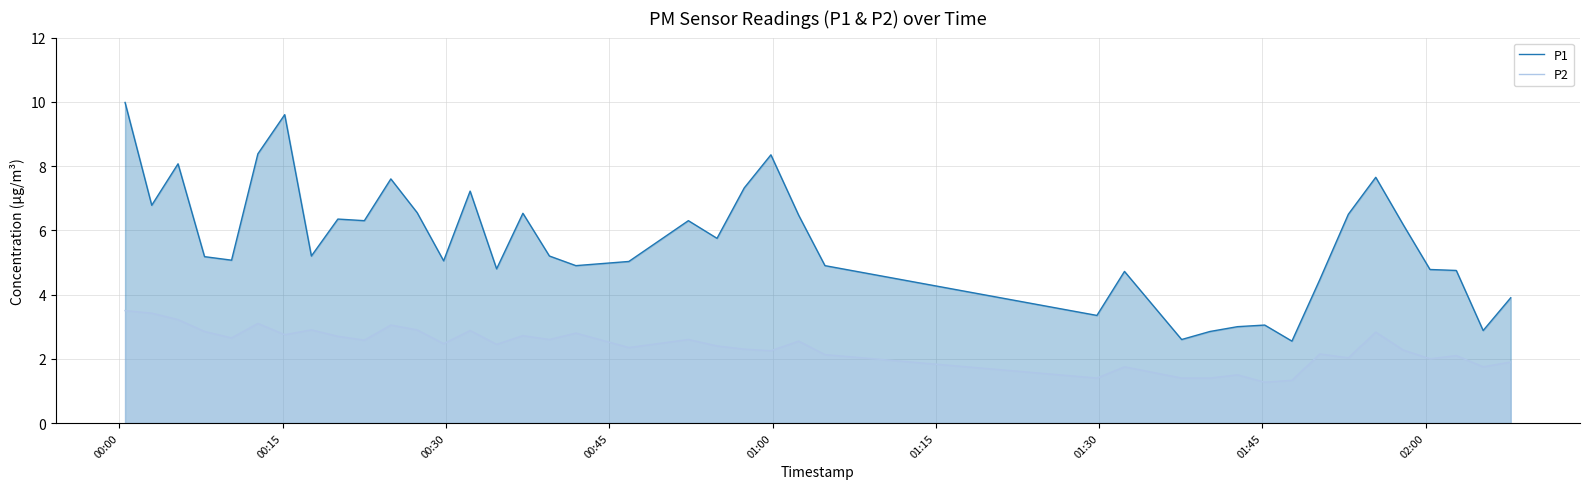

True or false: P2 and P1 cross at least once.

False